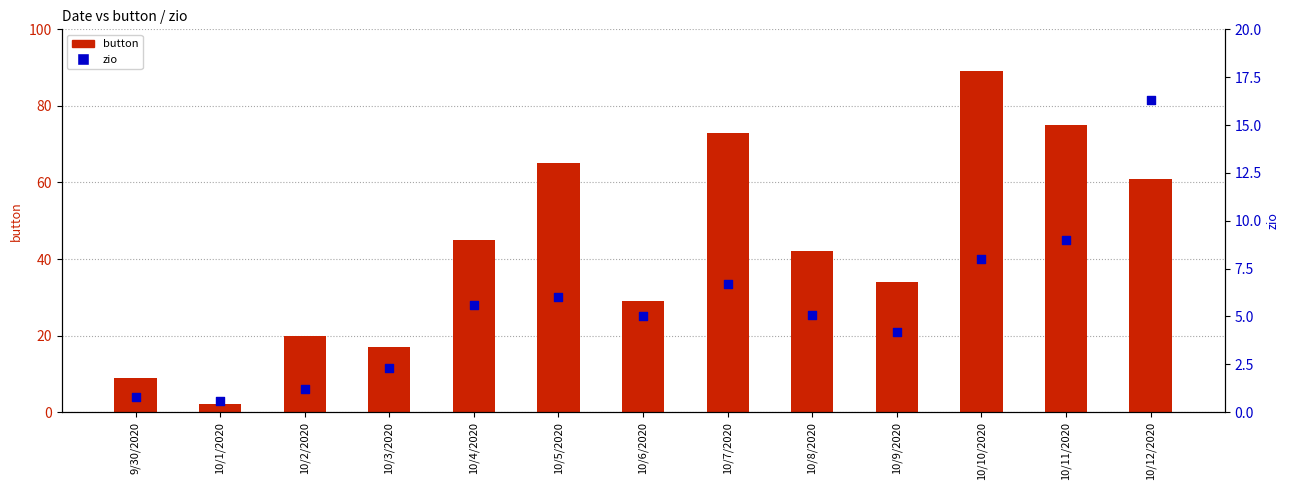

At which category is the sum across all series the highest?

10/10/2020